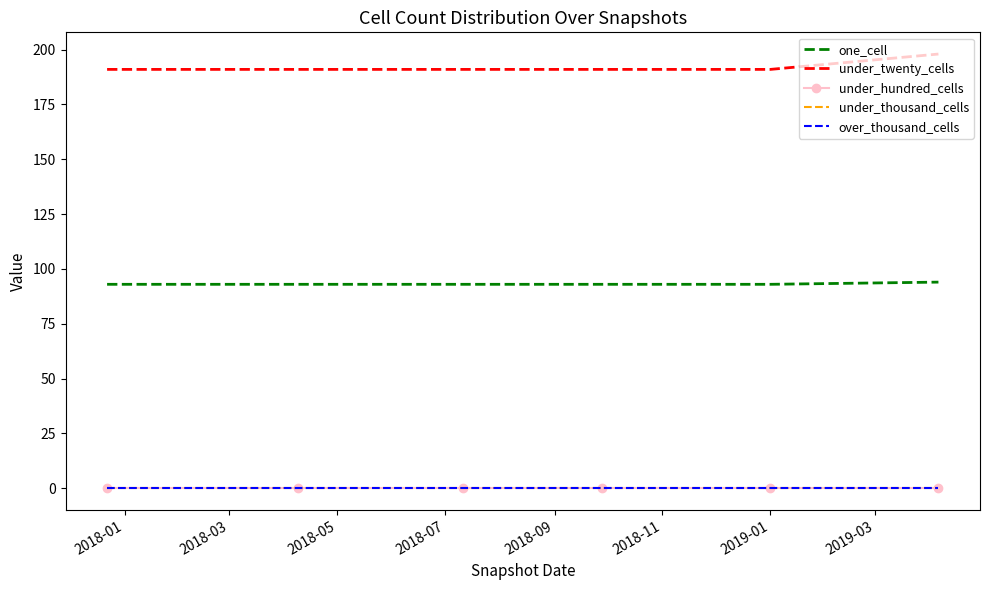

What are all the series names shown in the legend?

one_cell, under_twenty_cells, under_hundred_cells, under_thousand_cells, over_thousand_cells